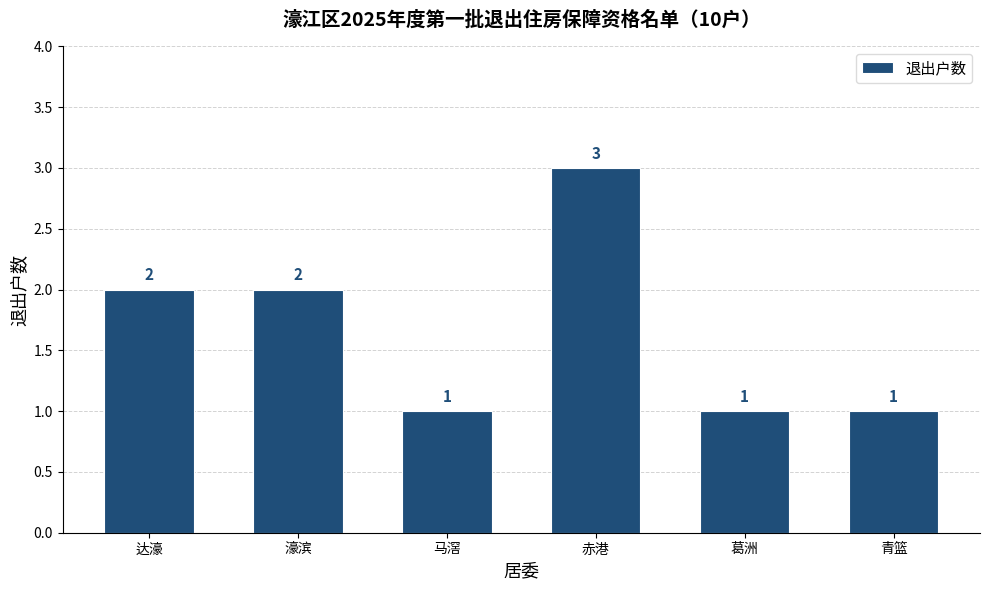

What is the maximum value shown in the chart?

3